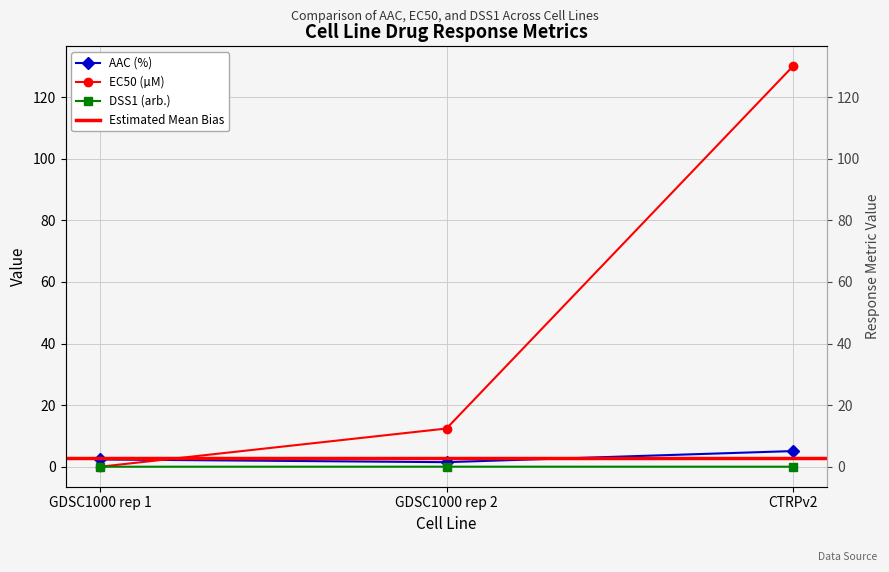

Which series has the largest total across all categories?

EC50 (µM)